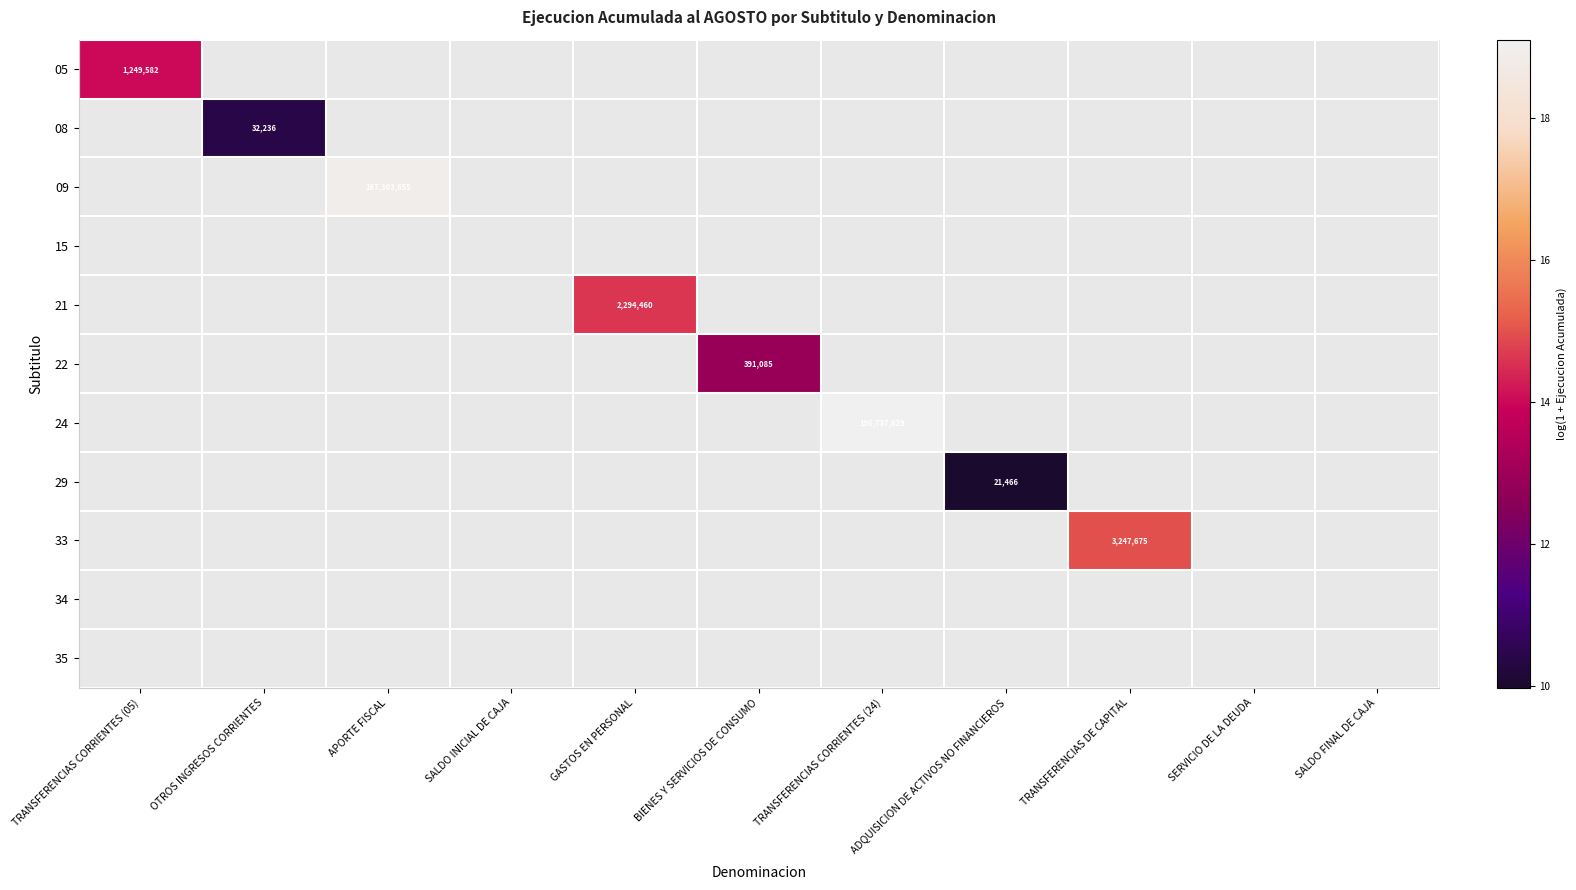

What is the smallest value displayed?

10.0